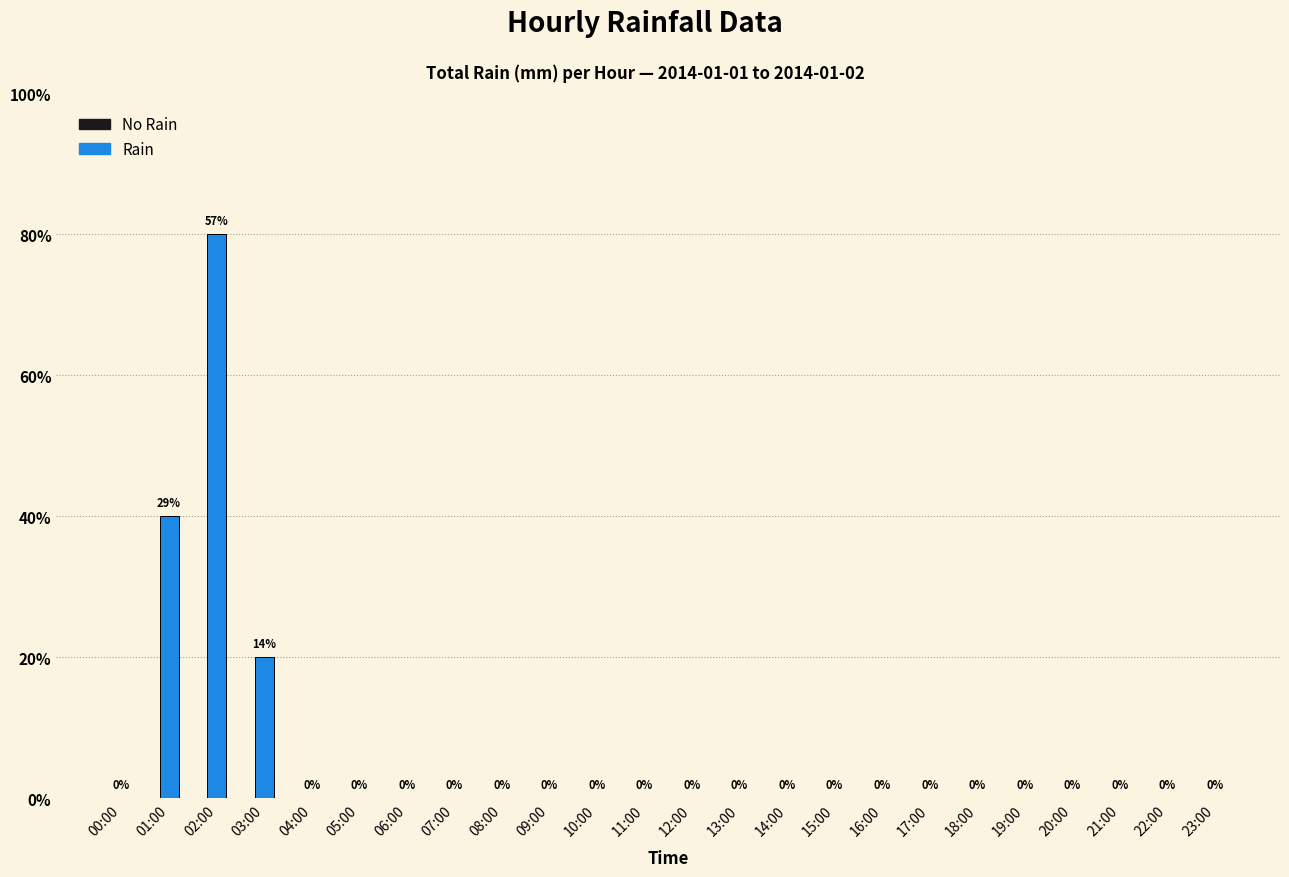

Reading right to left, what are all the values shown in this chart?

0	0	0	0	0	0	0	0	0	0	0	0	0	0	0	0	0	0	0	0	1	4	2	0